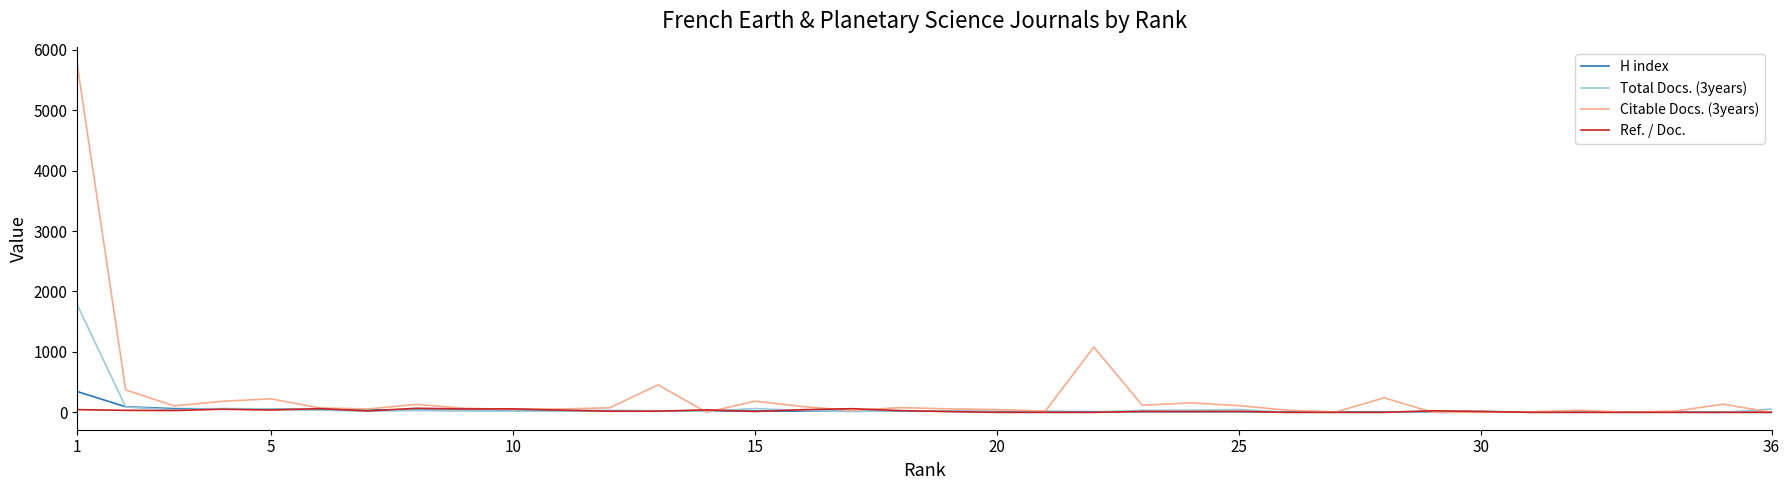

Rank the series by their maximum value, from highest to lowest.

Citable Docs. (3years), Total Docs. (3years), H index, Ref. / Doc.